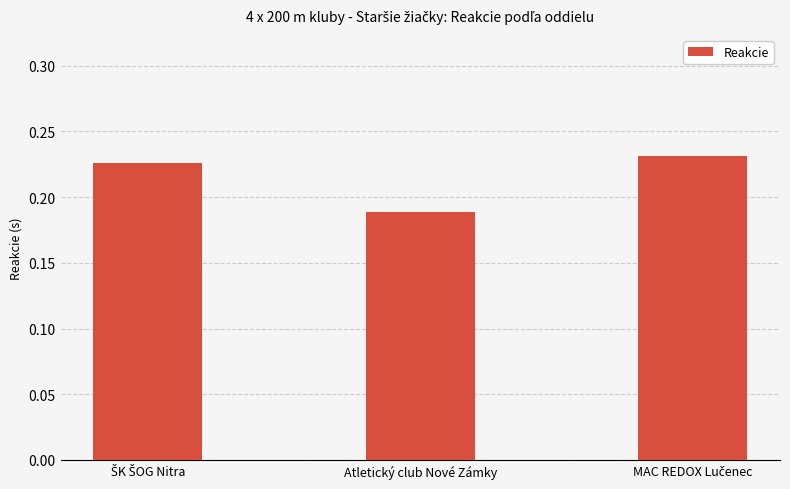

The value at Atletický club Nové Zámky is 0.1. True or false?

False